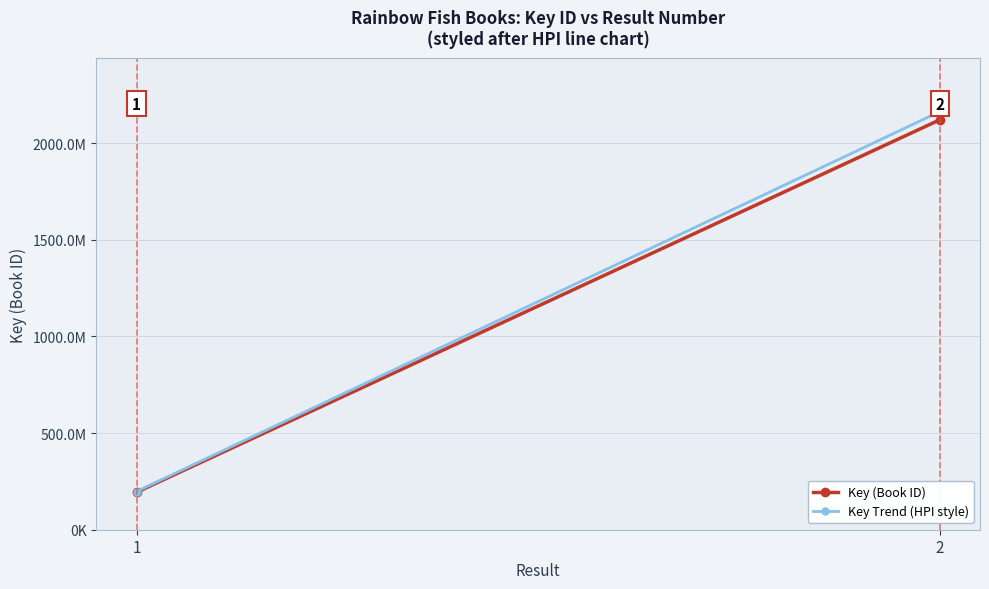

What is the highest value of the Key Trend (HPI style) series?

2162535845.6